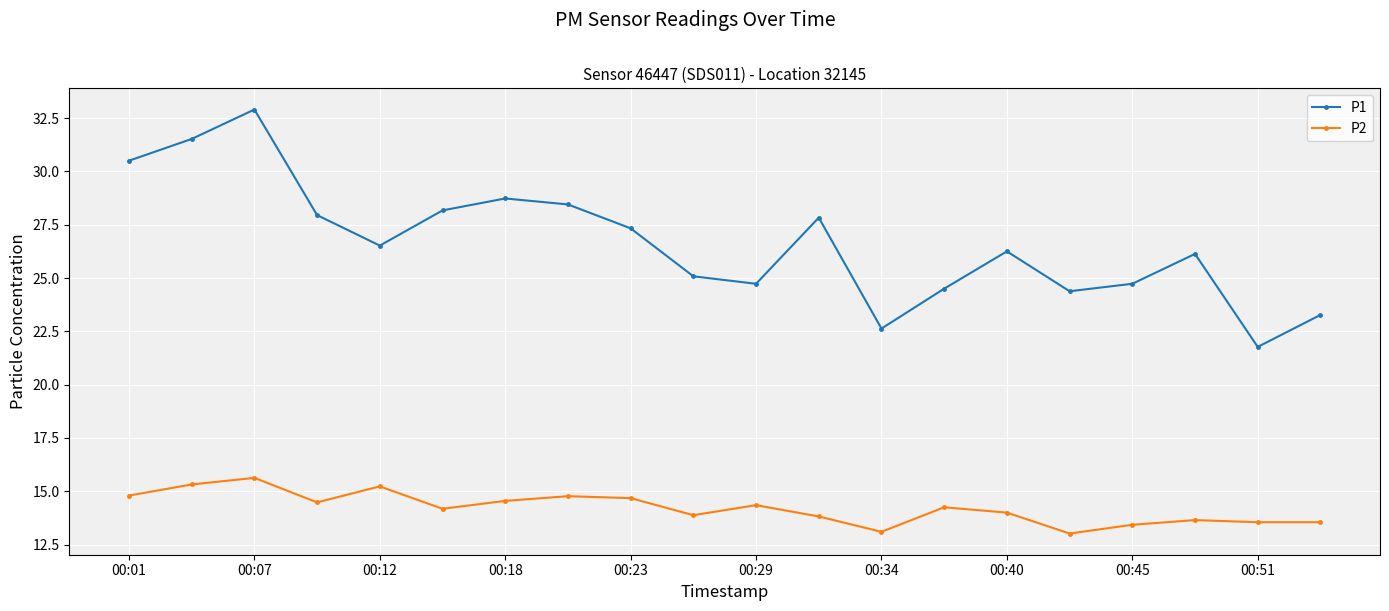

What is the maximum value for P2?

15.6